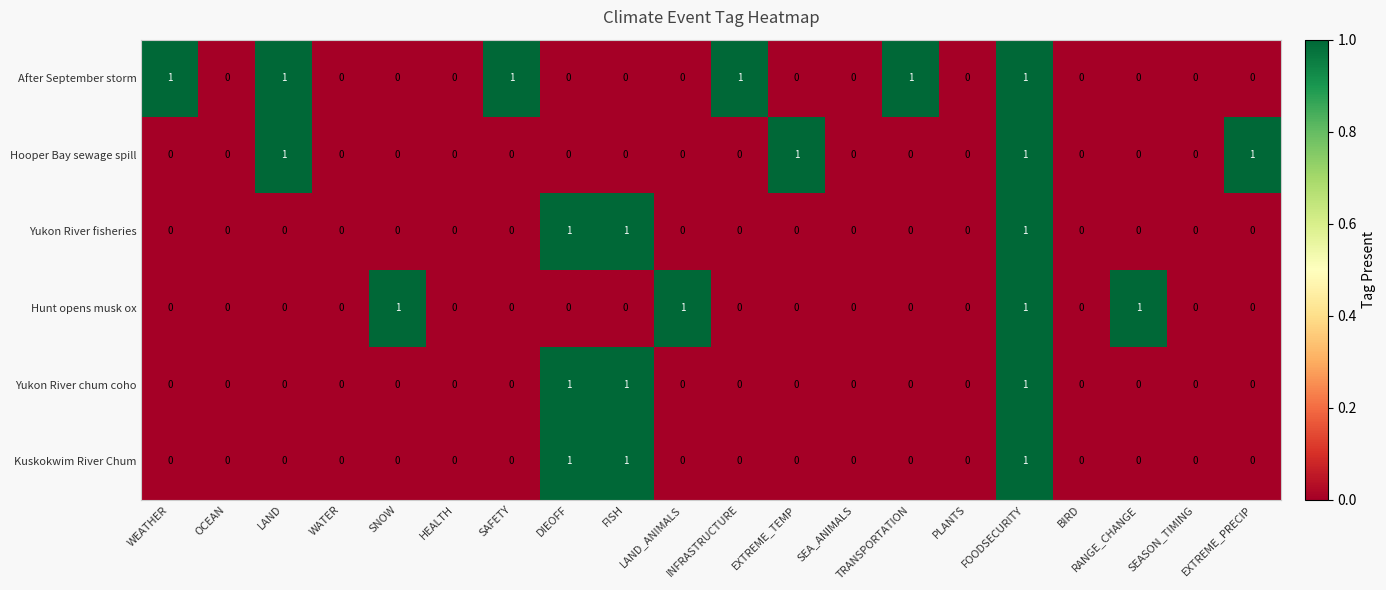

Between SAFETY and SEA_ANIMALS, which series saw the biggest shift?

After September storm